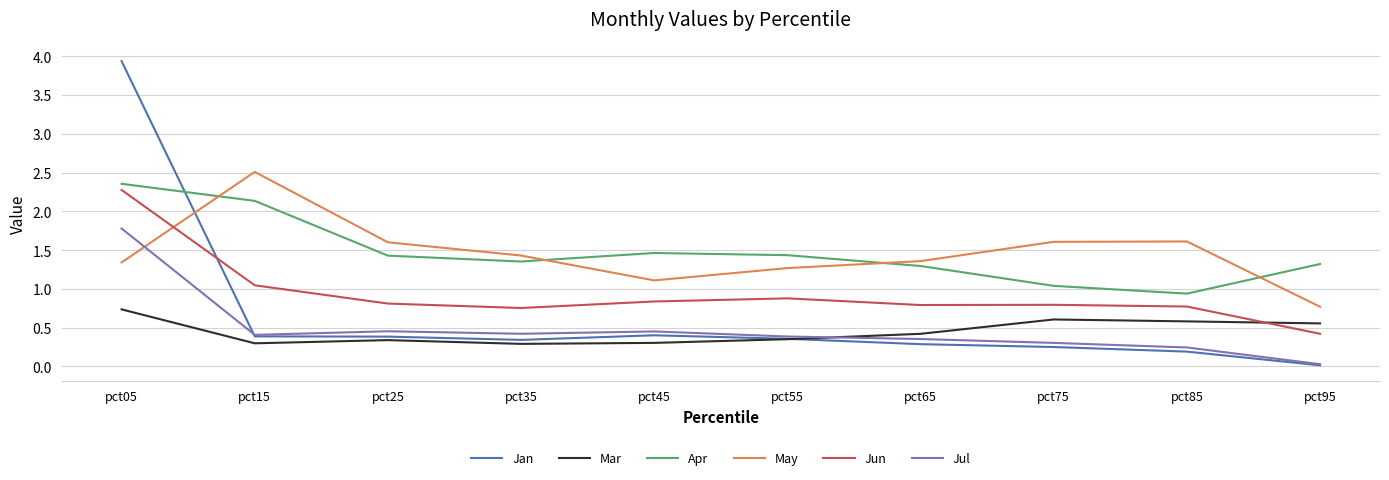

Which series has the widest spread of values?

Jan